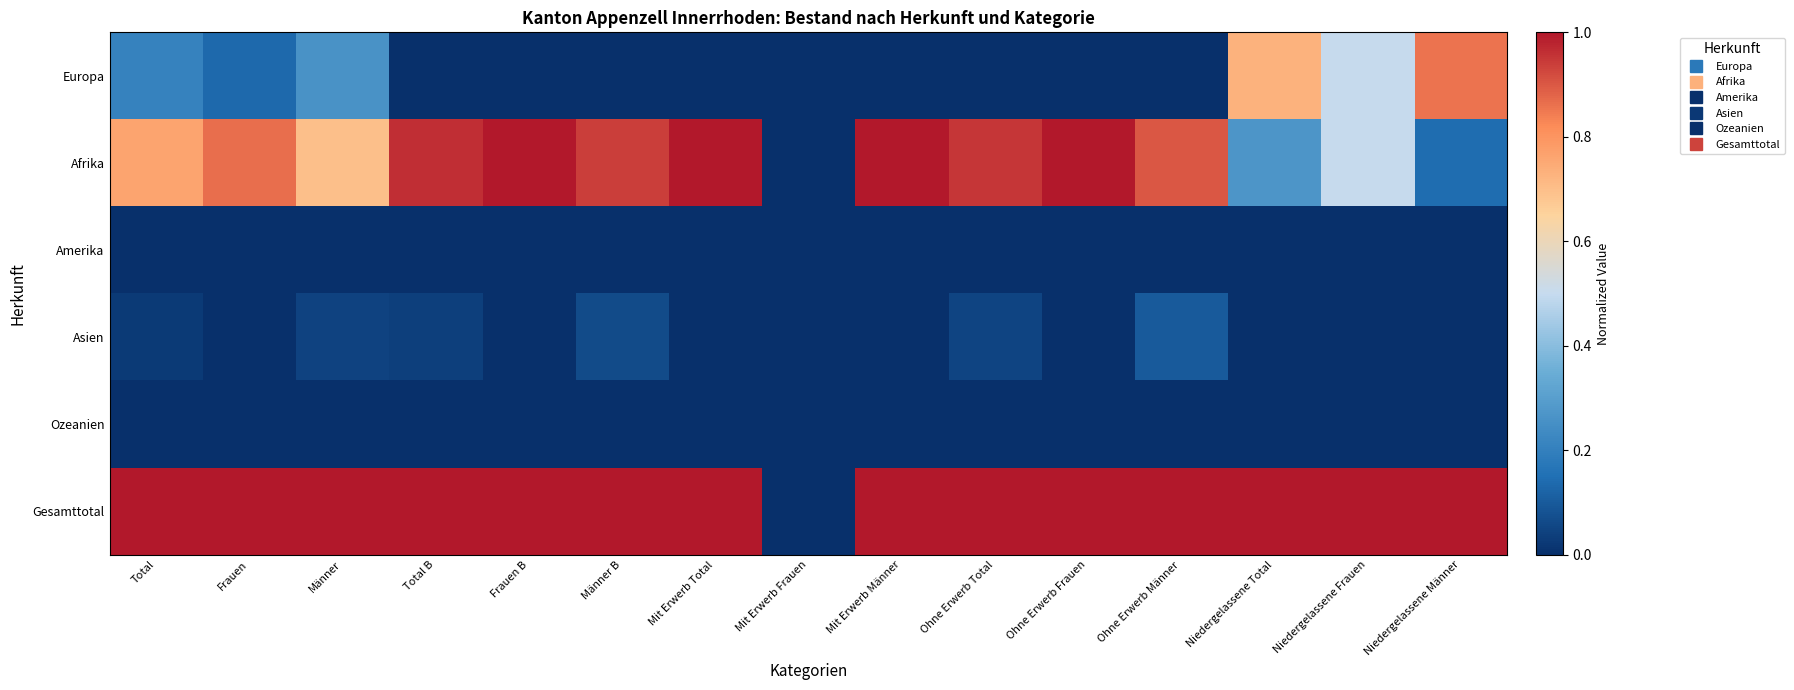

At how many categories does at least one series exceed 0?

14